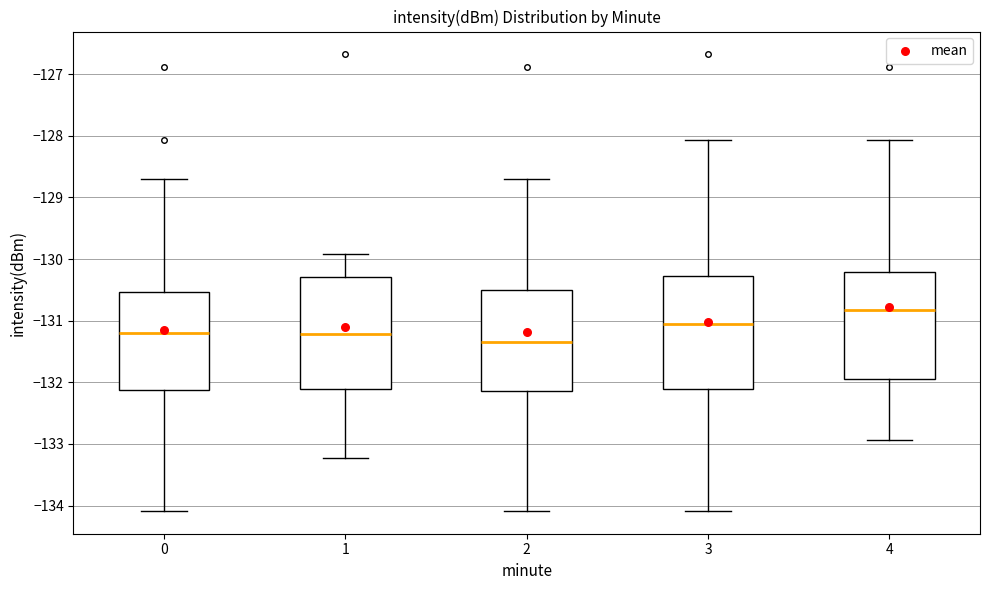

Where is the upper edge of the box at x = 4 on the y-axis? The values are not printed on the chart, so give them approximately, as read against the axis.

-130.2